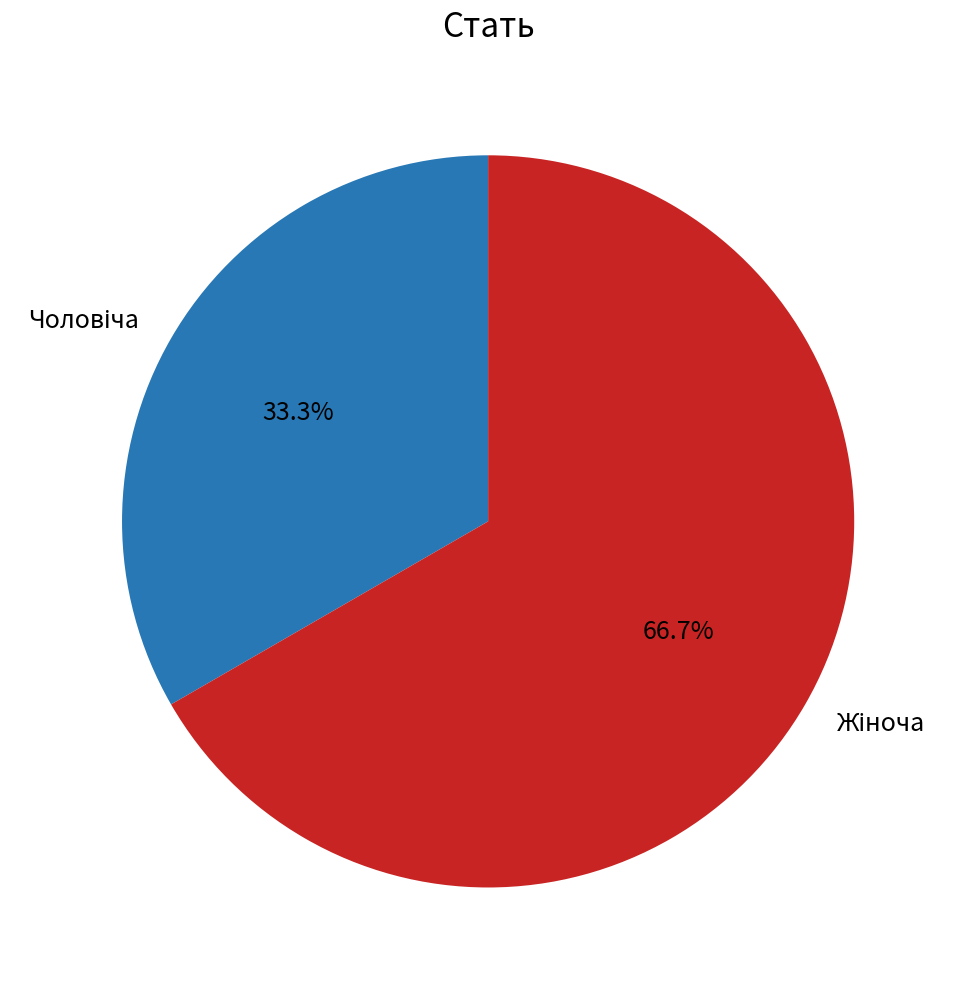

Is there any slice that represents more than half of the pie?

Yes